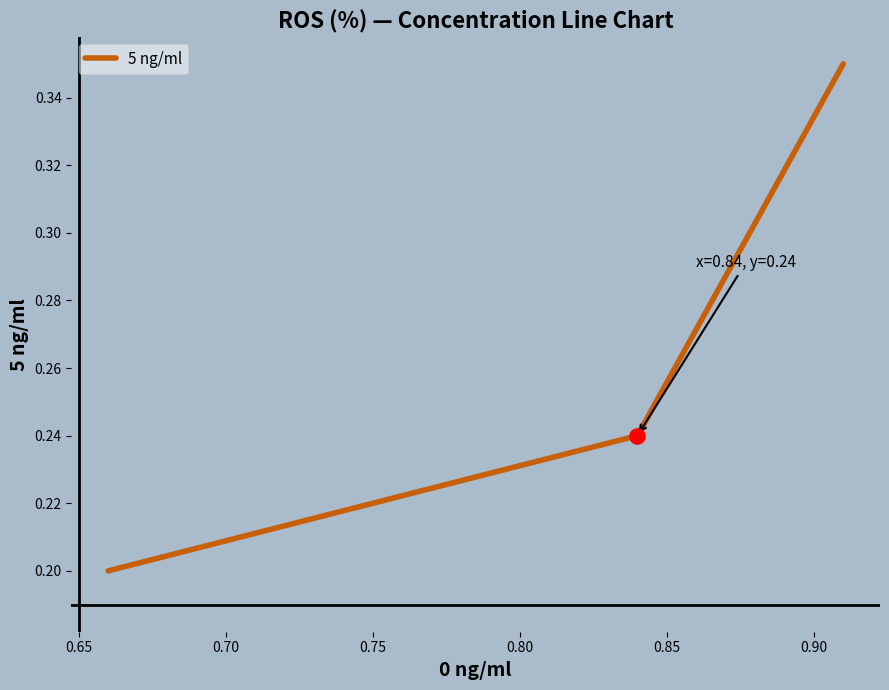

What is the sum of all values?

0.8